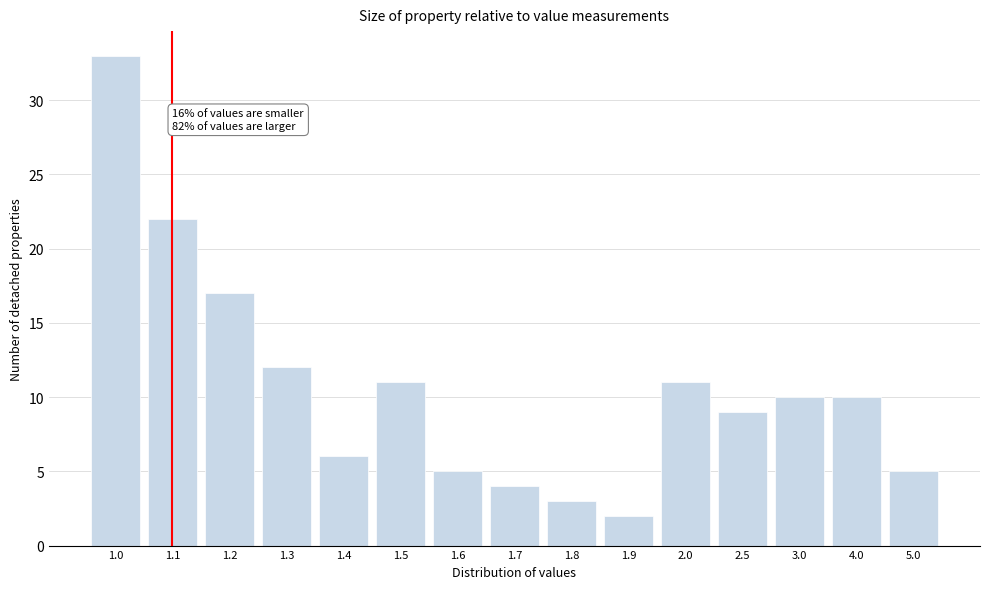

Reading right to left, list all the values displayed in this chart.

5.0=5	4.0=10	3.0=10	2.5=9	2.0=11	1.9=2	1.8=3	1.7=4	1.6=5	1.5=11	1.4=6	1.3=12	1.2=17	1.1=22	1.0=33